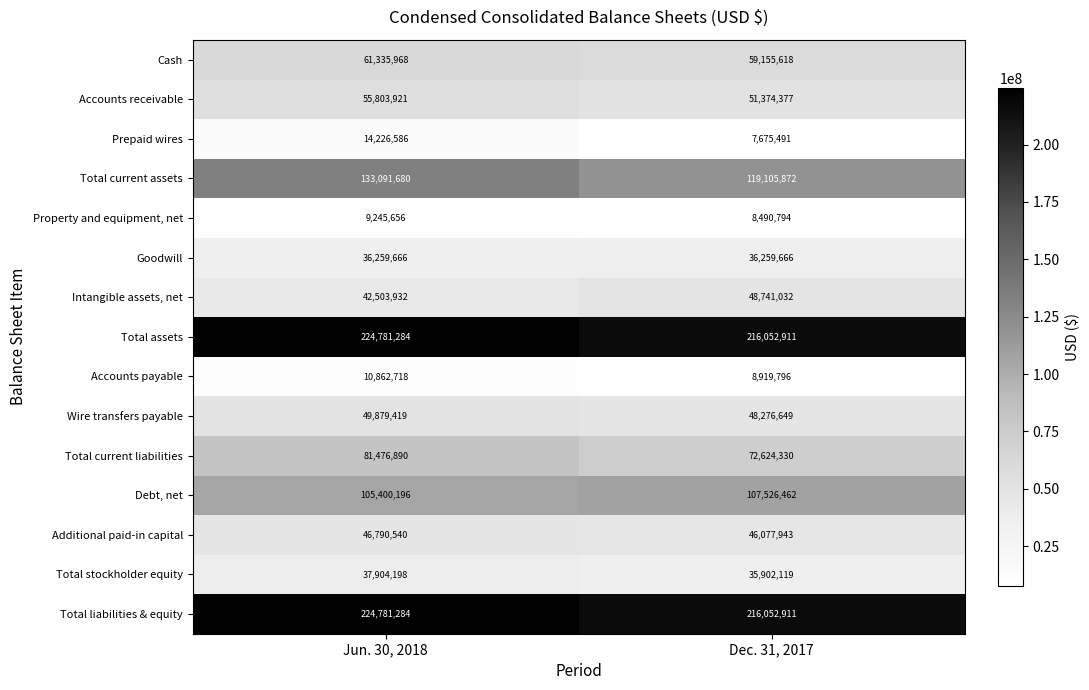

How many data points does each series have?

2